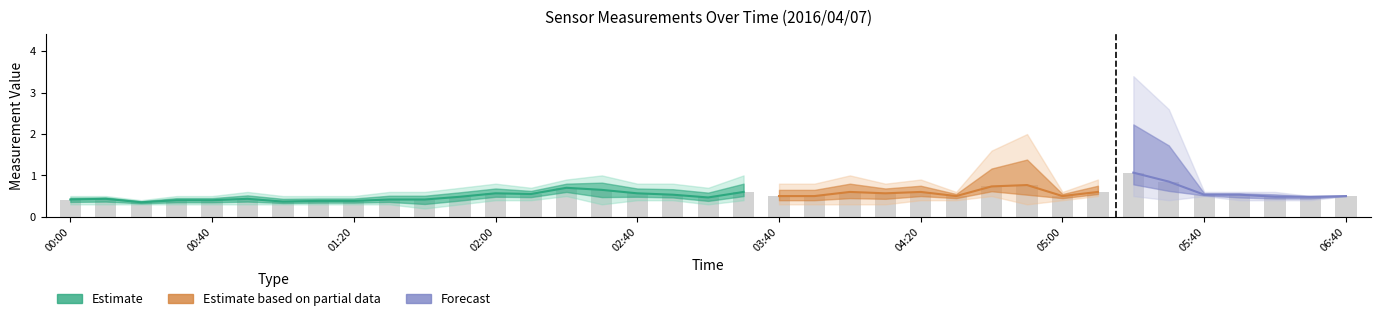

What is the greatest value displayed?

1.1